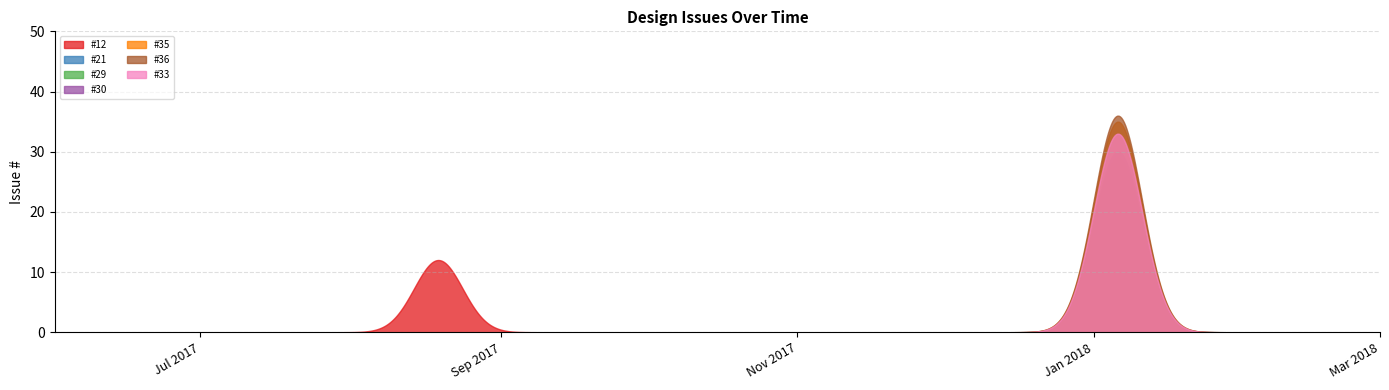

Where does the data first go above 30?

#35